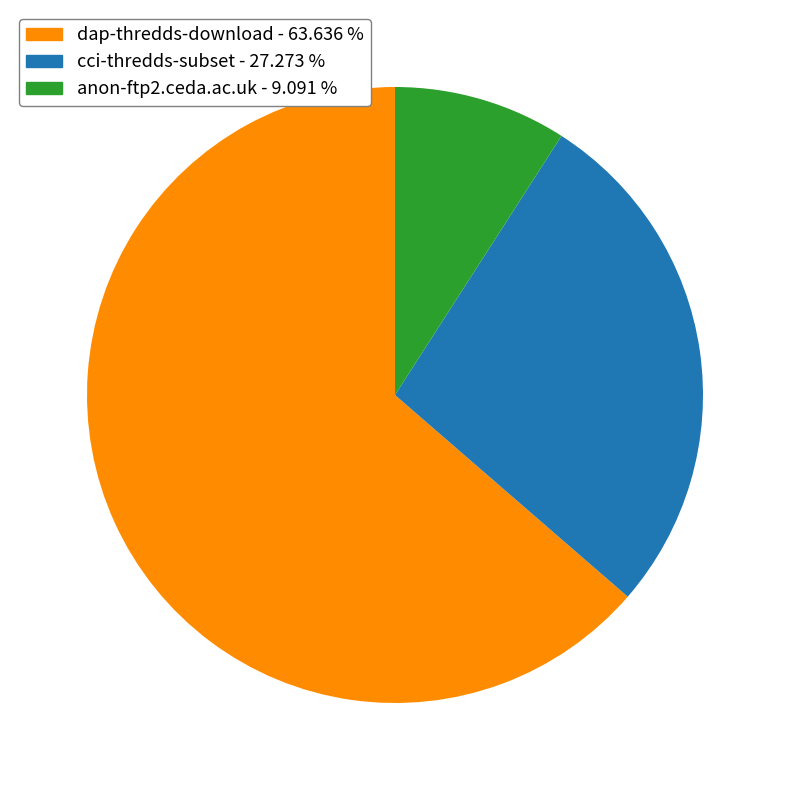

Approximately how many times larger is the value at dap-thredds-download - 63.636 % compared to anon-ftp2.ceda.ac.uk - 9.091 %?

7.0